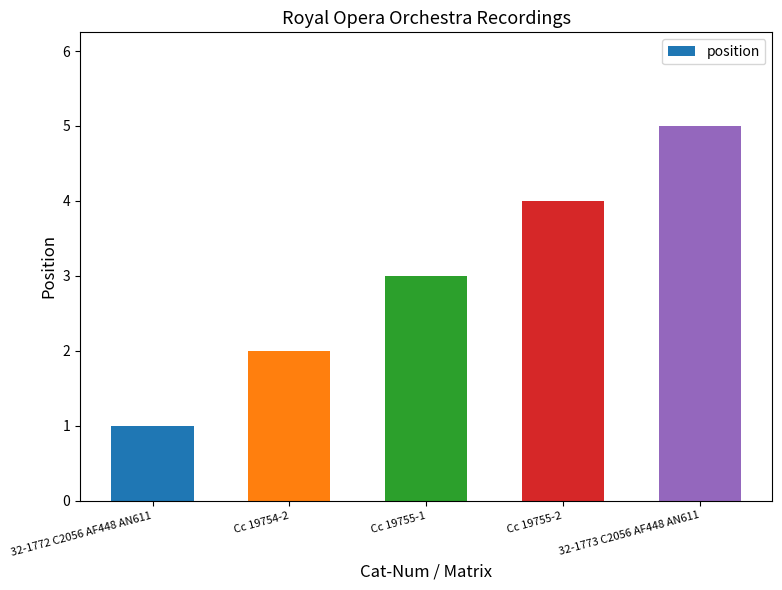

The chart shows a value of 0 at 32-1772 C2056 AF448 AN611. True or false?

False